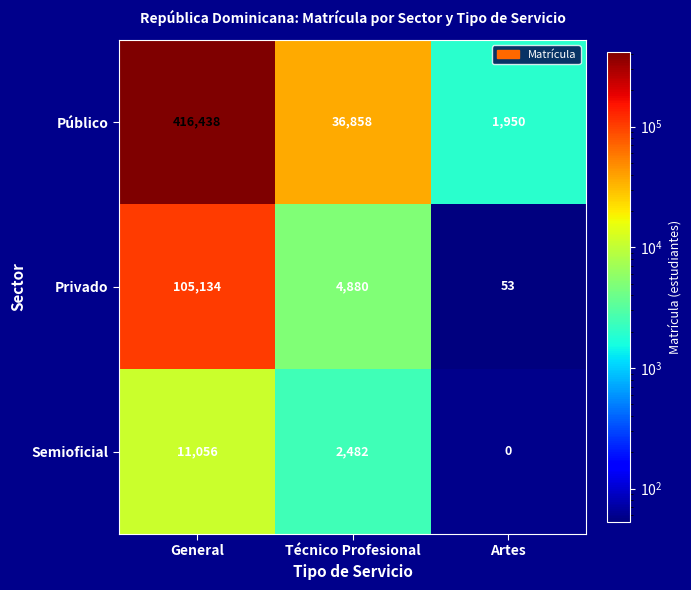

What is the average value of the Público series?

151749